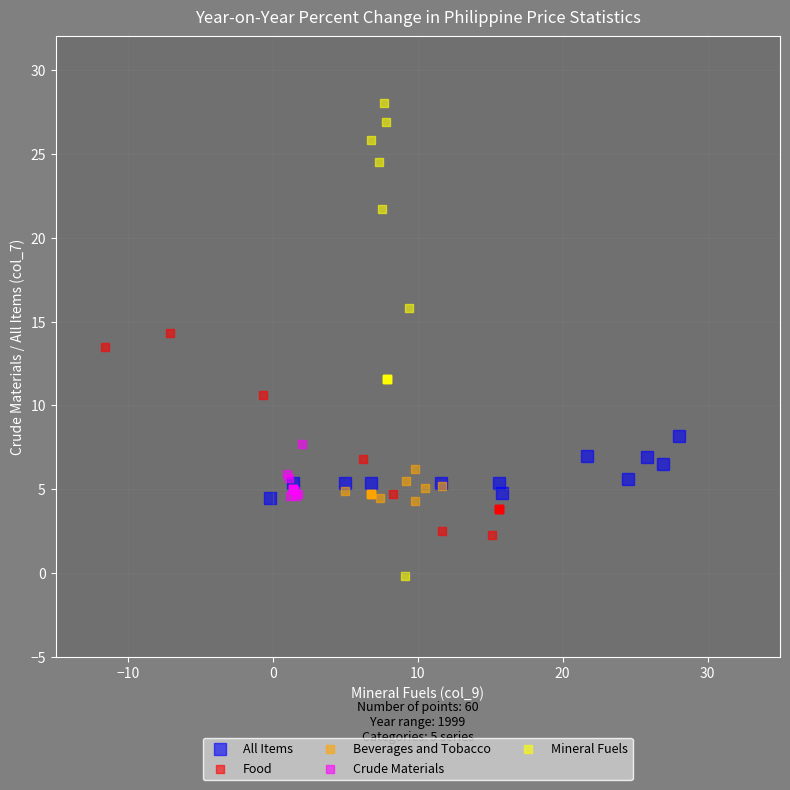

Which series reaches the maximum Y coordinate?

Mineral Fuels